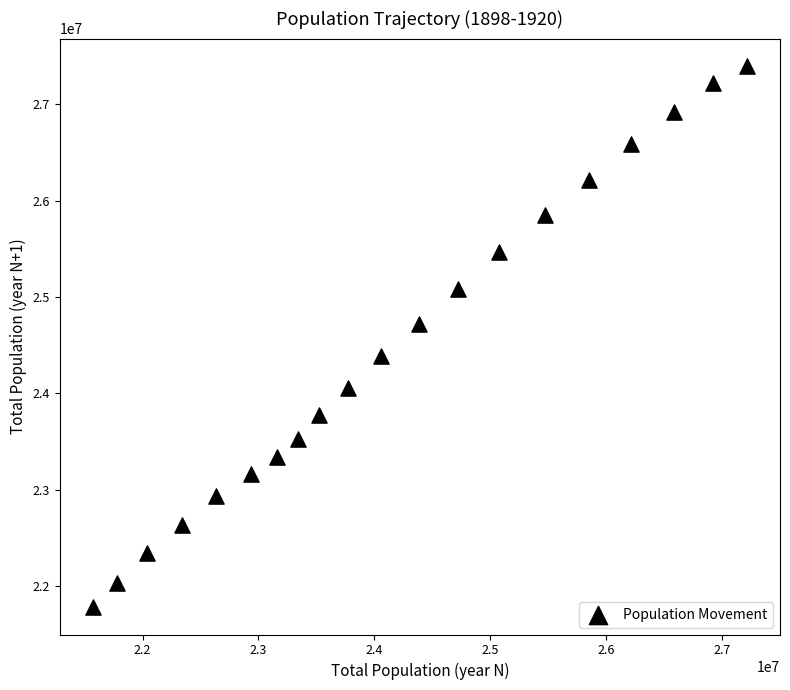

What Y value in the scatter plot is closest to 24589762?

24719890